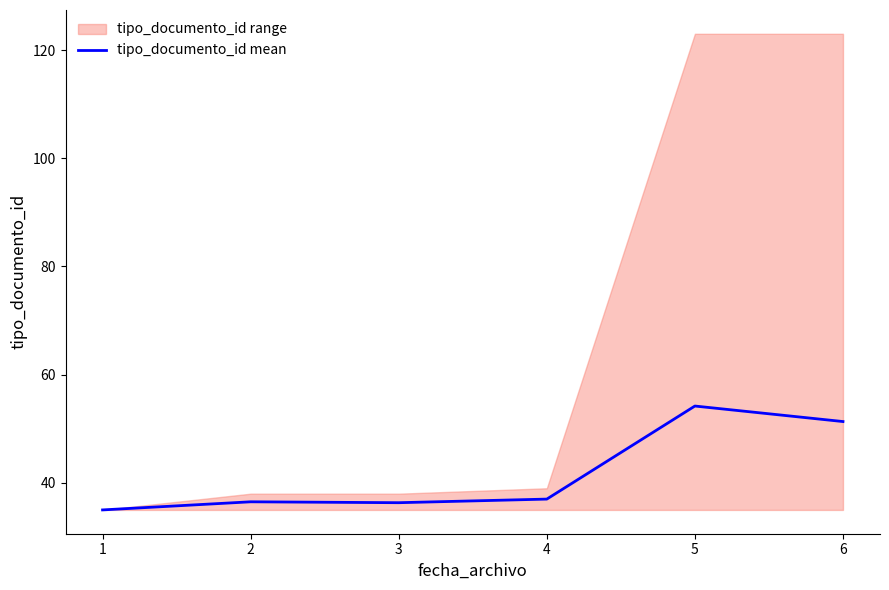

What is the value of the 5th point from the left?

54.2